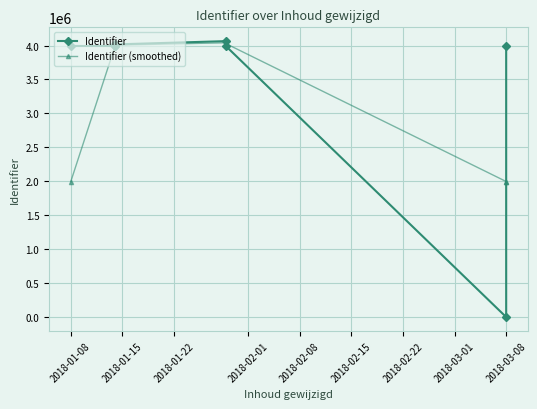

What are all the series names shown in the legend?

Identifier, Identifier (smoothed)